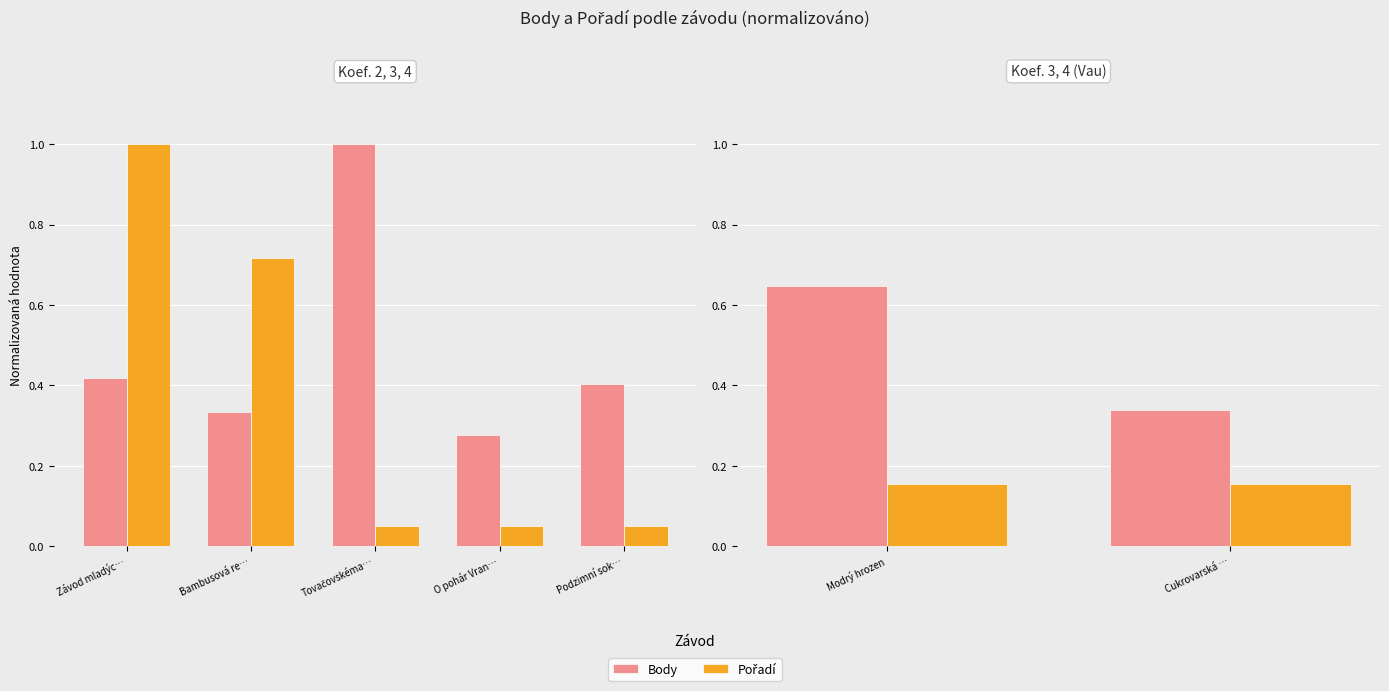

Between Modrý hrozen and Cukrovarská …, which is larger?

Modrý hrozen